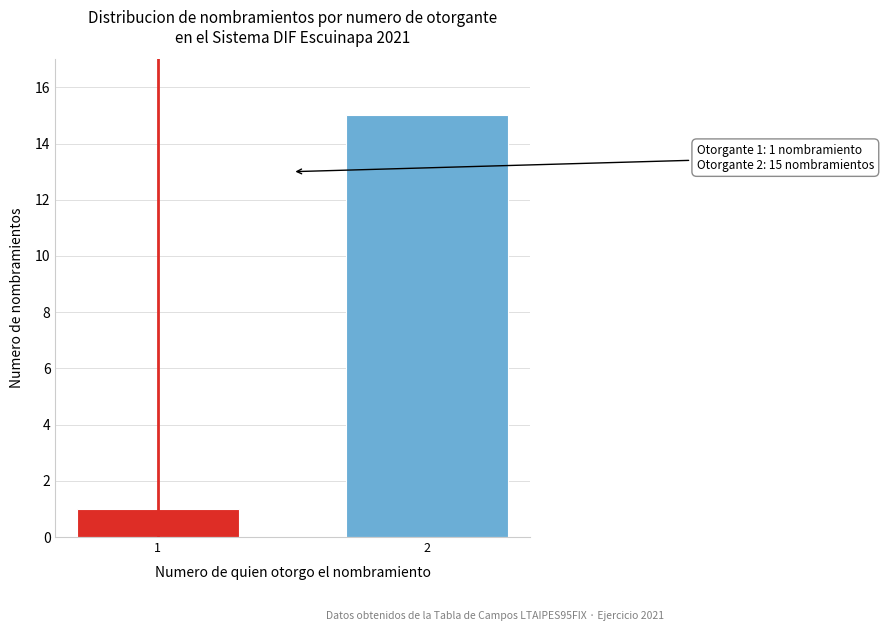

Reading left to right, extract all data points from this chart.

1=1	2=15